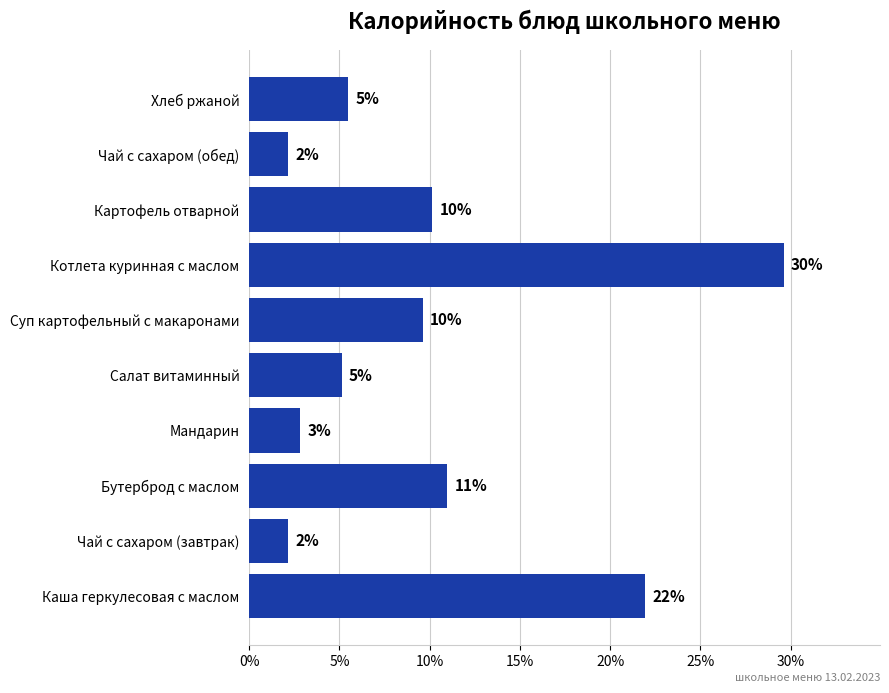

How many bars are there in total?

10